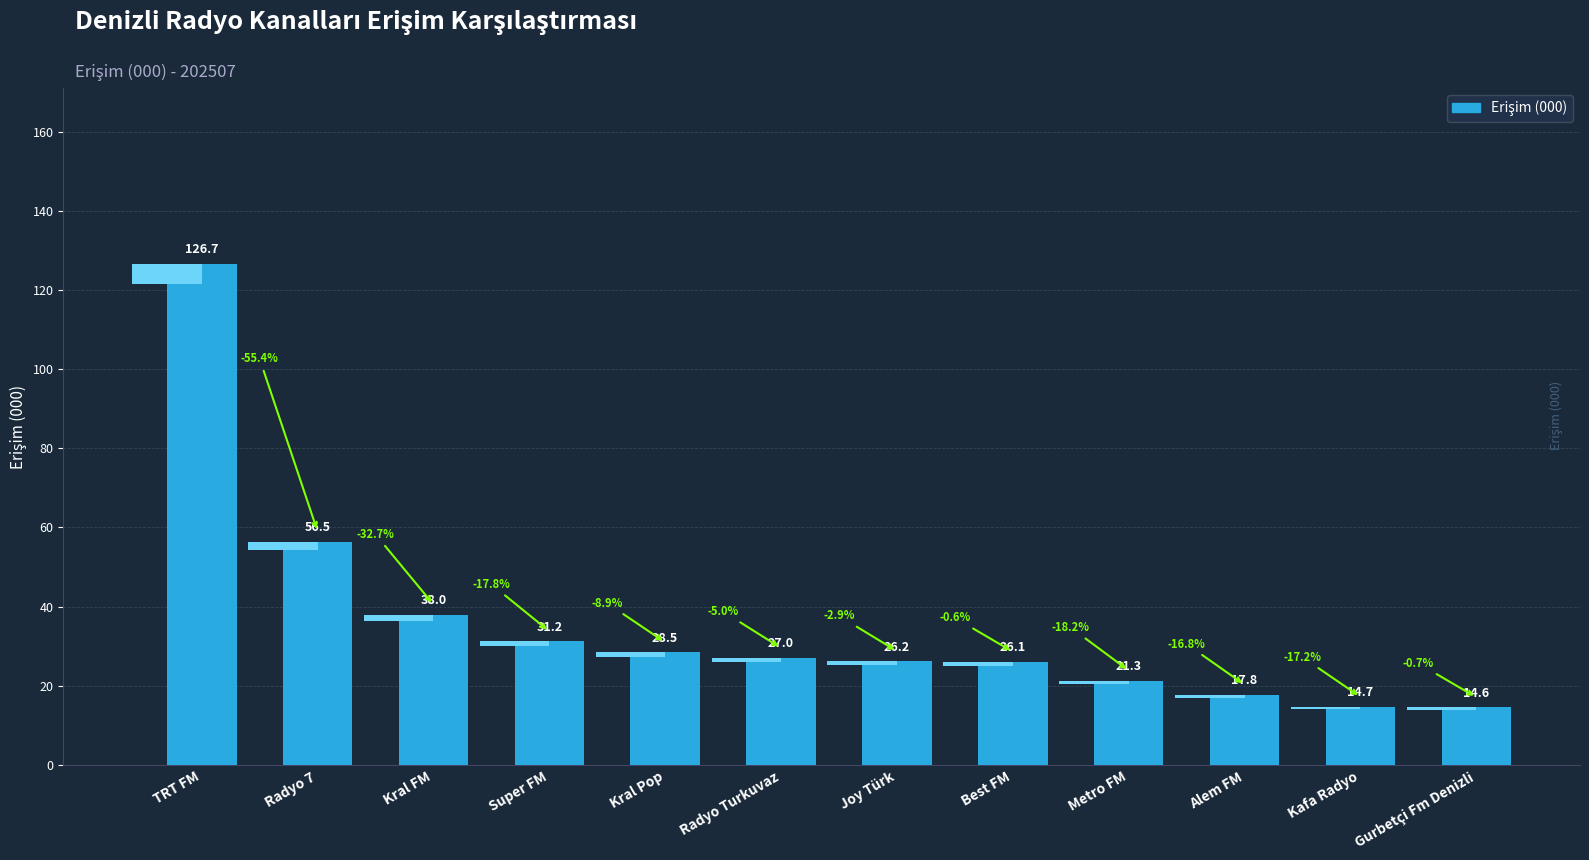

The chart shows a value of 33.3 at Metro FM. True or false?

False